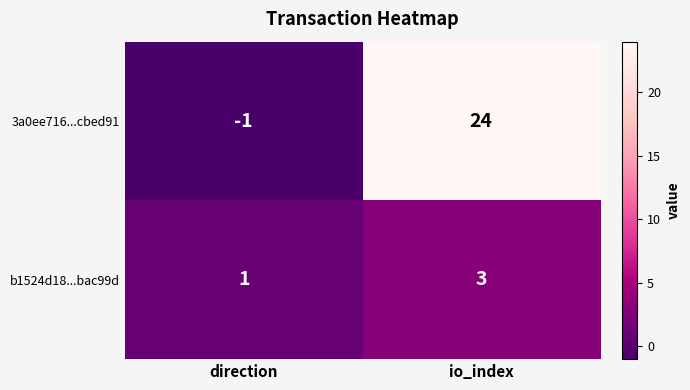

How many categories are shown in the chart?

2